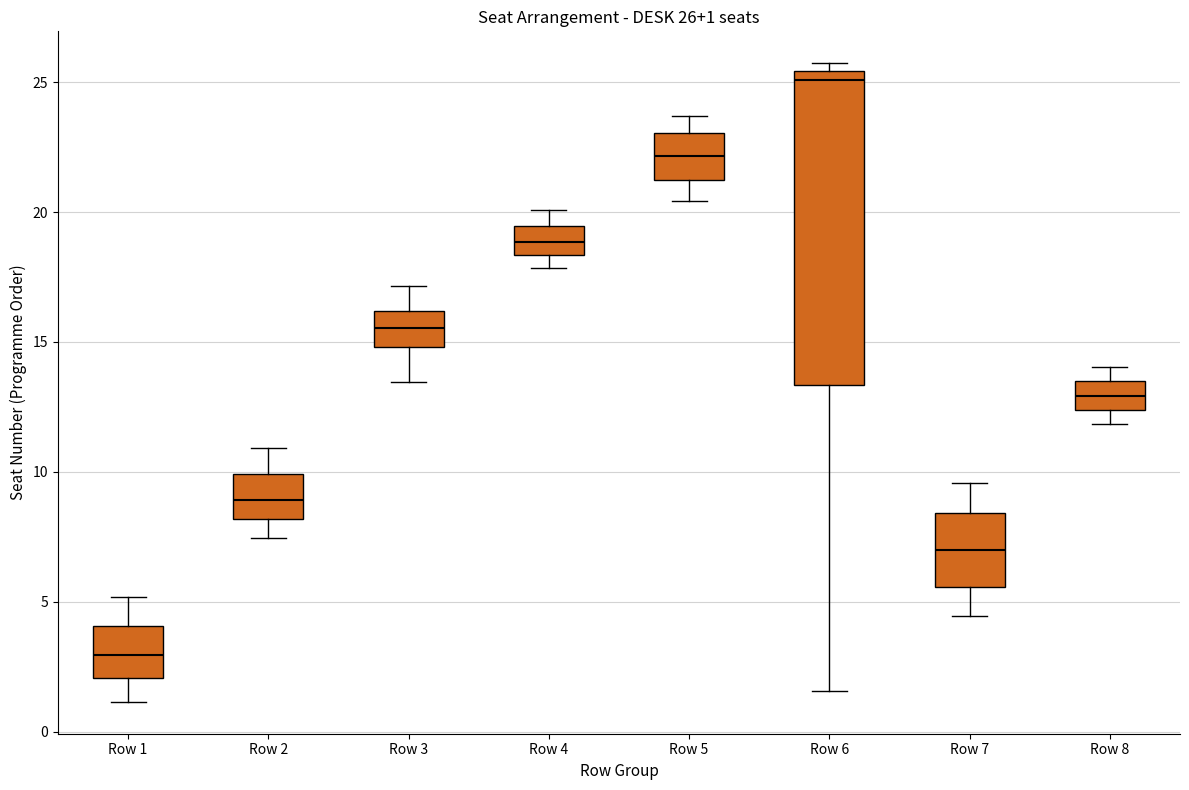

Which box is the tallest, from its lower edge to its upper edge?

Row 6